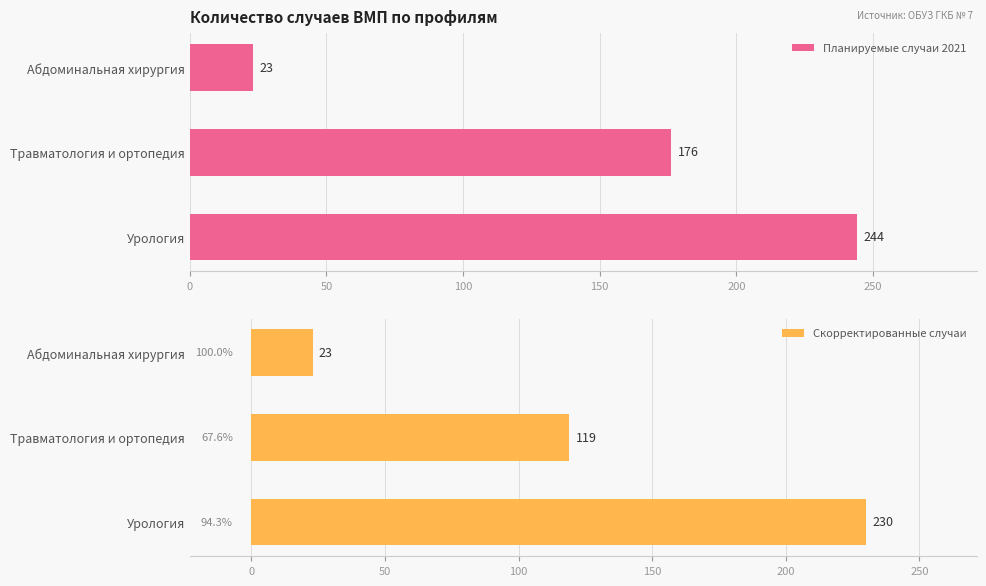

What is the value of the Скорректированные случаи bar at the 1st from the left?

23